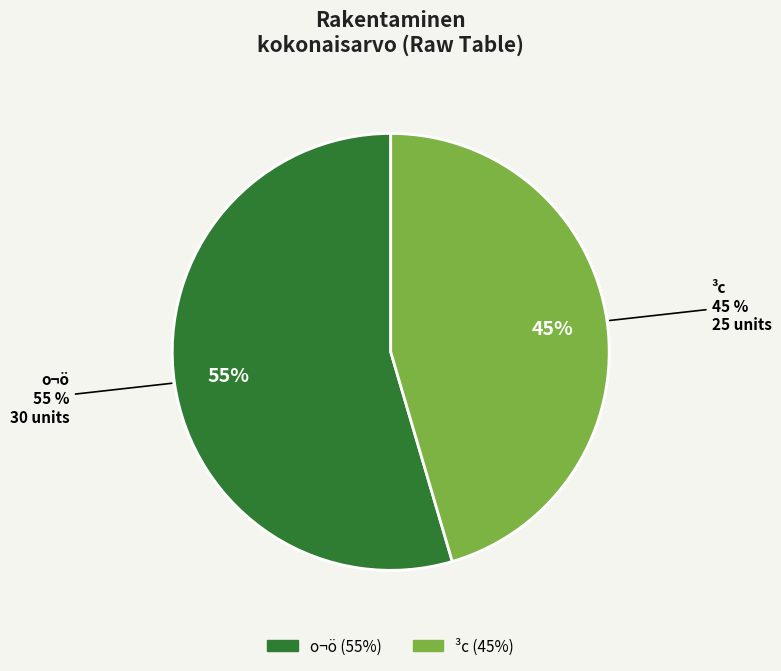

Which slice is the smallest?

³c